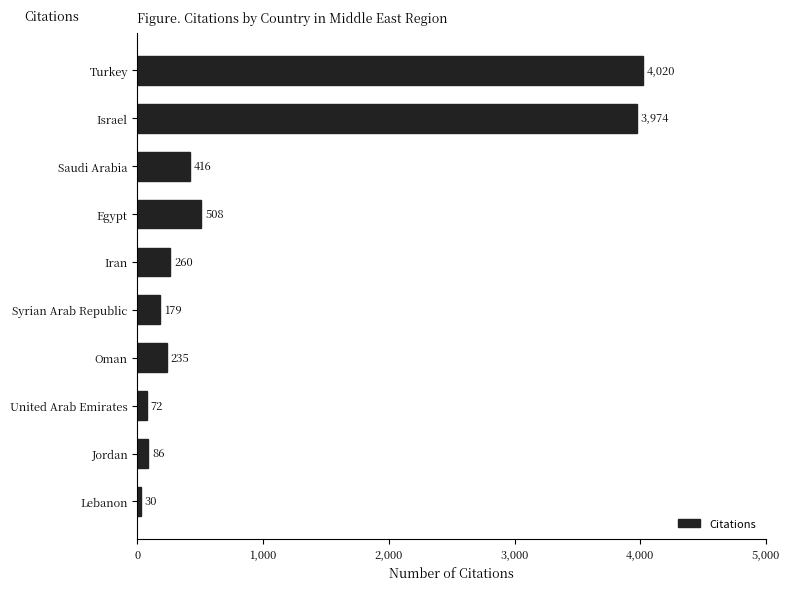

How many data points are less than 260?

5